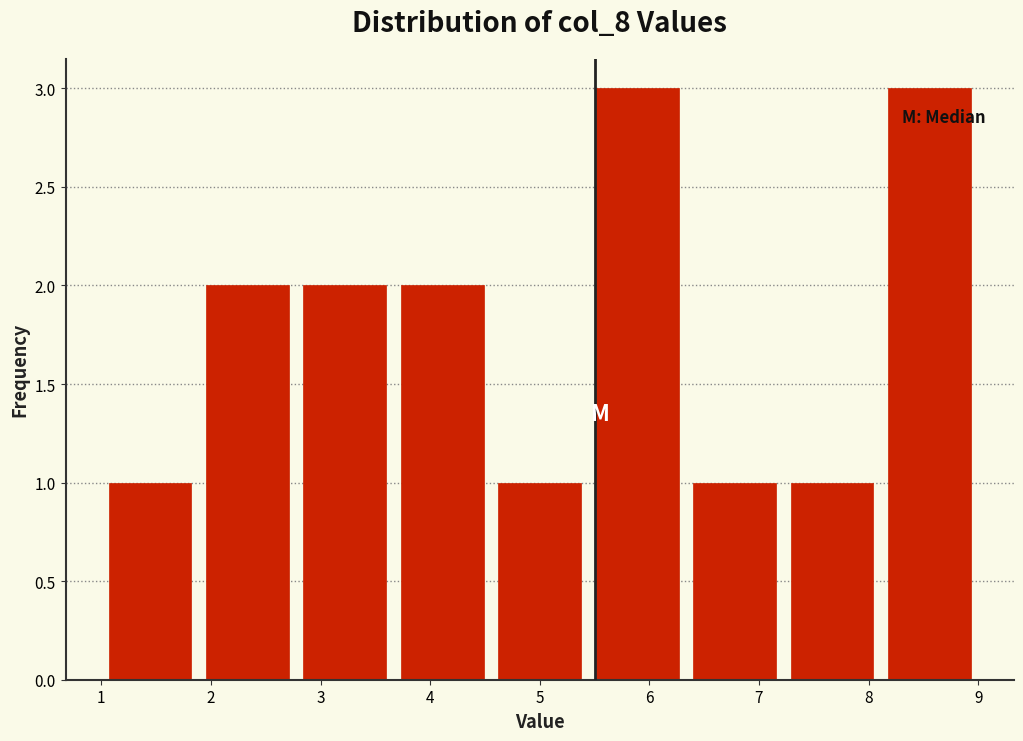

Reading left to right, transcribe this chart: for each bar, give the range it covers on the x-axis and its height. Neither the bar edges nor the heights are printed on the chart, so give them approximately, as read against the axes.

1.0 to 1.9: 1
1.9 to 2.8: 2
2.8 to 3.7: 2
3.7 to 4.6: 2
4.6 to 5.4: 1
5.4 to 6.3: 3
6.3 to 7.2: 1
7.2 to 8.1: 1
8.1 to 9.0: 3